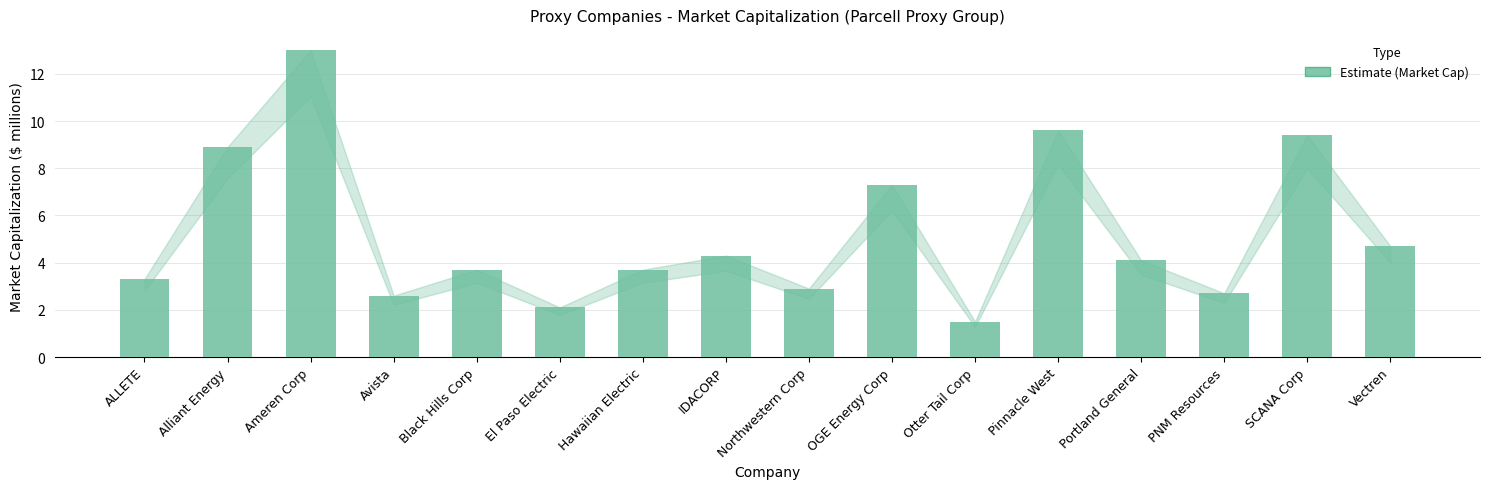

Which has a higher value, Portland General or Hawaiian Electric?

Portland General